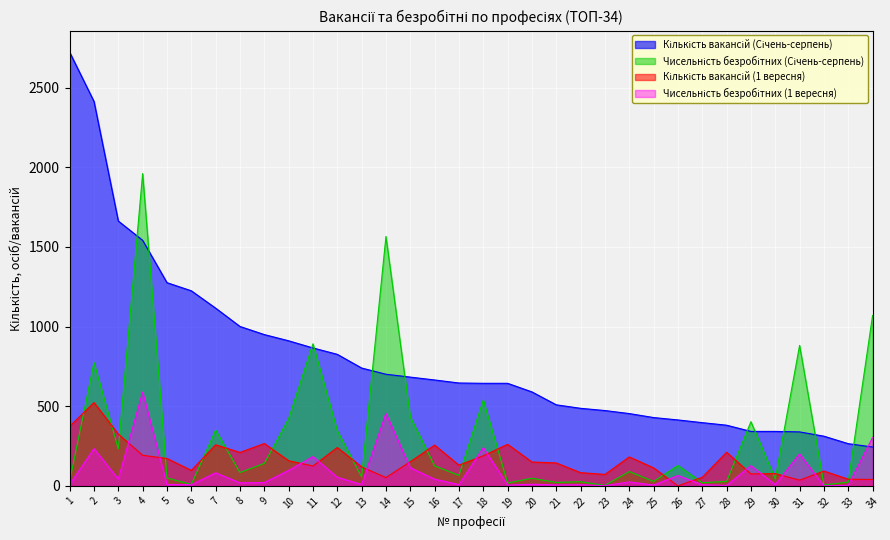

Reading left to right, transcribe all the data shown in this chart.

Кількість вакансій (Січень-серпень): 2723	2414	1663	1542	1276	1225	1116	1001	950	911	866	826	740	701	683	665	646	644	644	590	509	487	473	454	429	414	397	381	342	342	339	312	265	244
Чисельність безробітних (Січень-серпень): 29	774	233	1961	50	9	350	84	141	422	892	346	57	1566	433	126	66	539	18	48	22	26	3	90	28	128	20	28	403	44	882	6	24	1070
Кількість вакансій (1 вересня): 374	523	325	192	172	97	258	210	266	158	125	241	119	52	152	256	130	189	261	150	144	83	72	182	113	0	54	211	75	77	36	93	42	40
Чисельність безробітних (1 вересня): 9	234	42	589	9	7	82	19	21	97	184	54	9	455	114	42	8	240	5	10	6	7	1	25	5	65	7	3	127	8	201	0	4	304